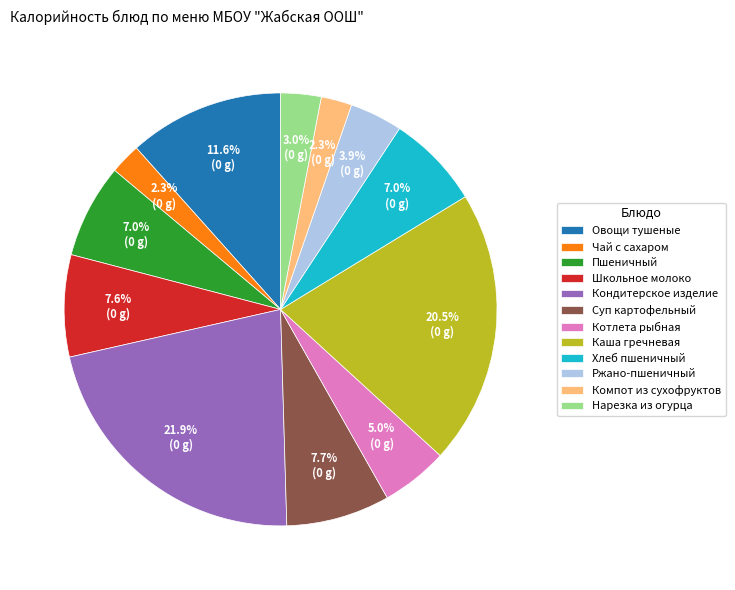

Is there any slice that represents more than half of the pie?

No